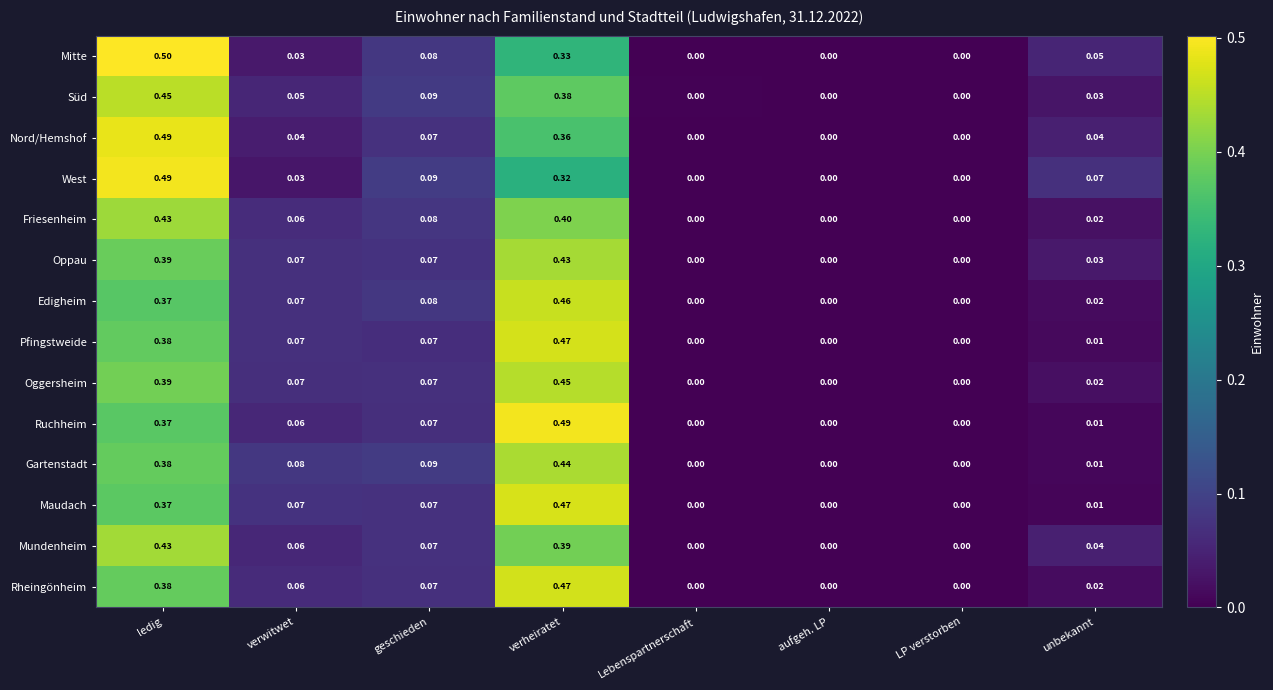

Is the value of Friesenheim at verwitwet greater than the value of Edigheim at ledig?

No